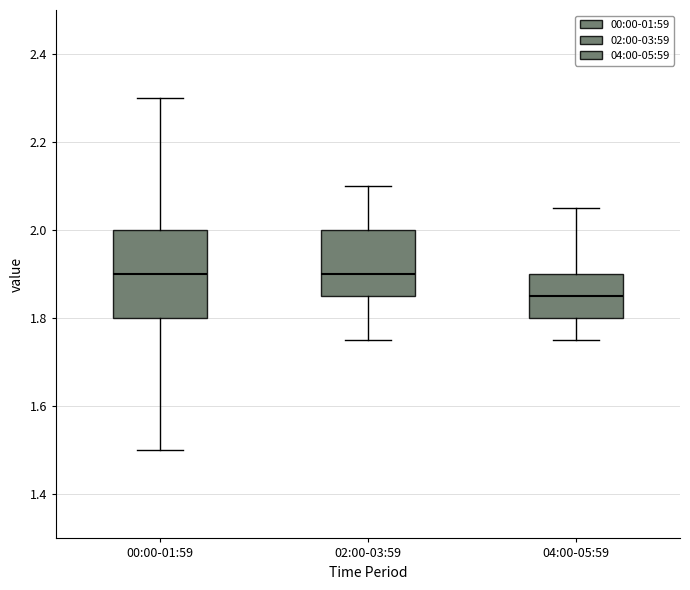

Reading left to right, transcribe this box plot: for each box, give where its median line is, the range the box spans, and where its two whiskers end, as read against the y-axis. The values are not printed on the chart, so give them approximately, as read against the axis.

00:00-01:59: median 1.90, box 1.80 to 2.00, whiskers 1.50 to 2.30
02:00-03:59: median 1.90, box 1.86 to 2.00, whiskers 1.76 to 2.10
04:00-05:59: median 1.86, box 1.80 to 1.90, whiskers 1.76 to 2.06